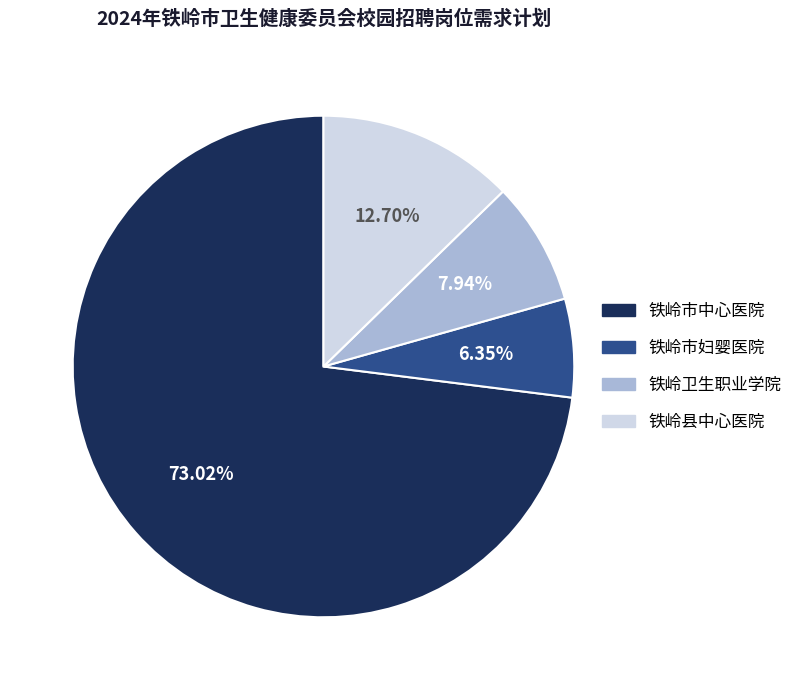

Which category has the biggest portion of the pie?

铁岭市中心医院